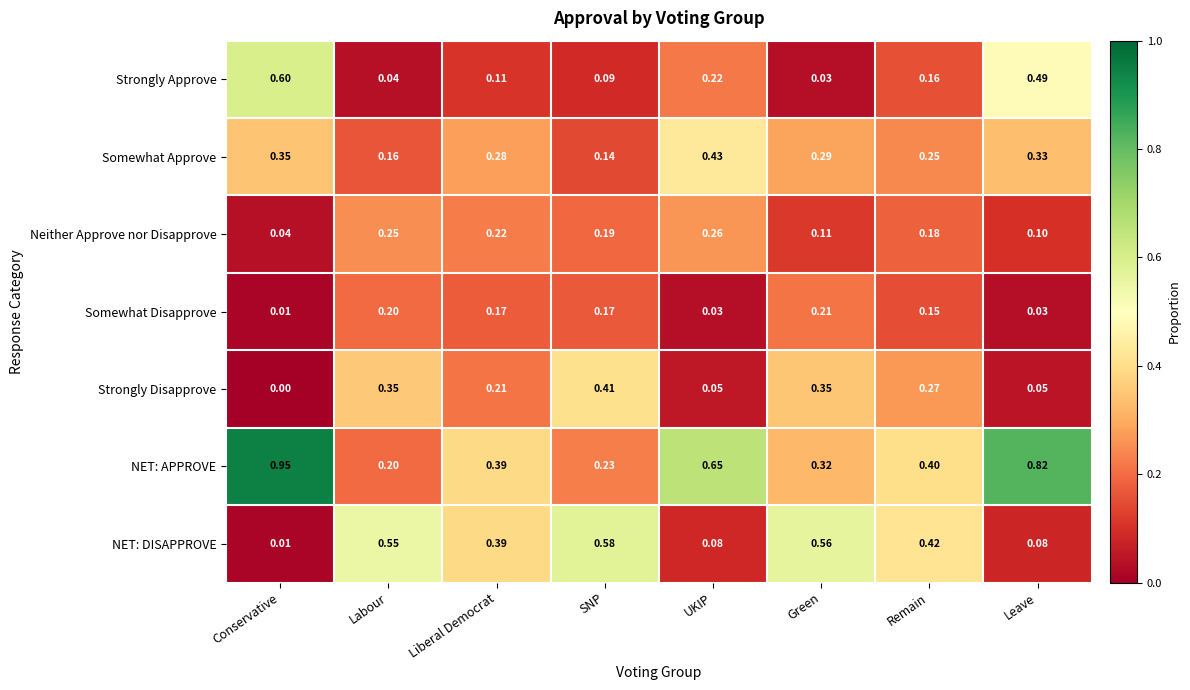

Which series has the widest spread of values?

NET: APPROVE